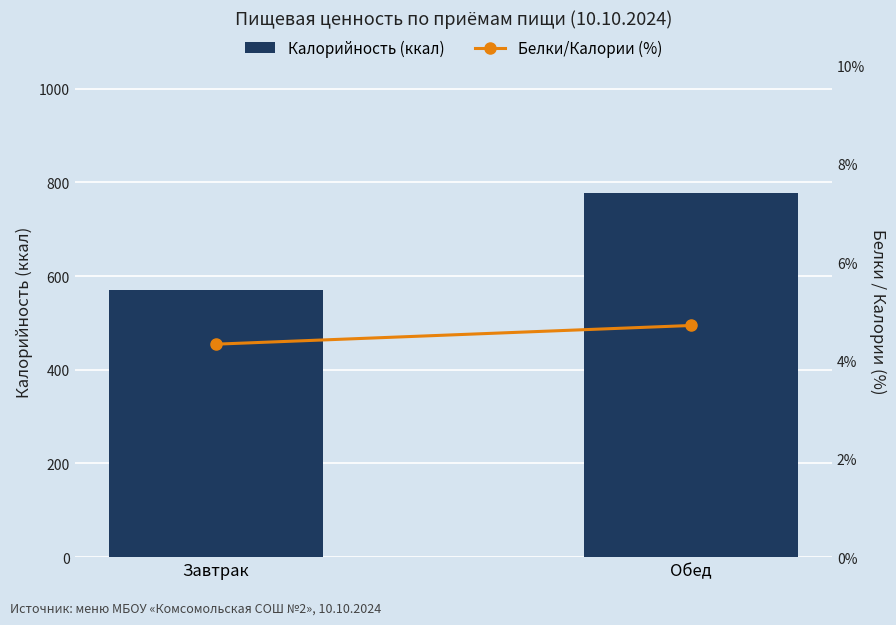

Which has a higher value, Завтрак or Обед?

Обед